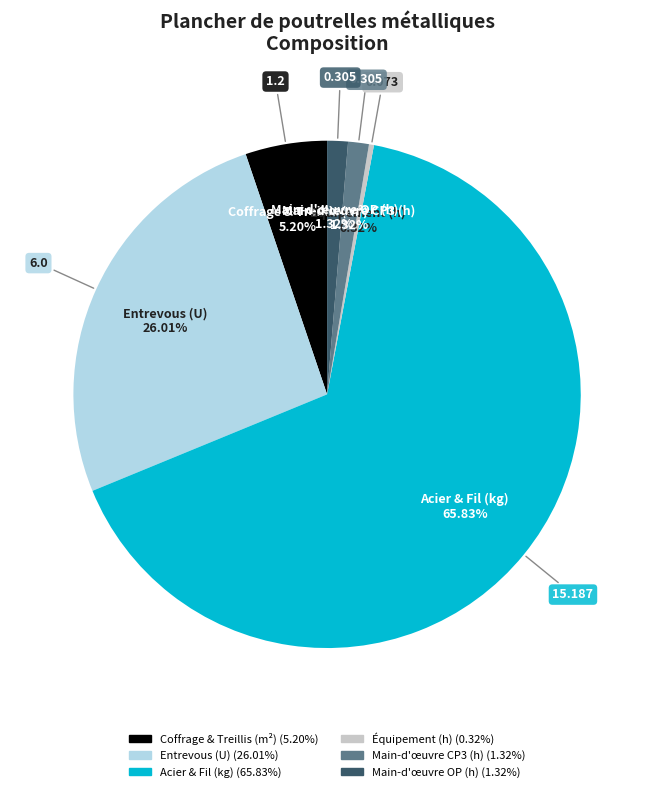

Does any single category account for the majority?

Yes